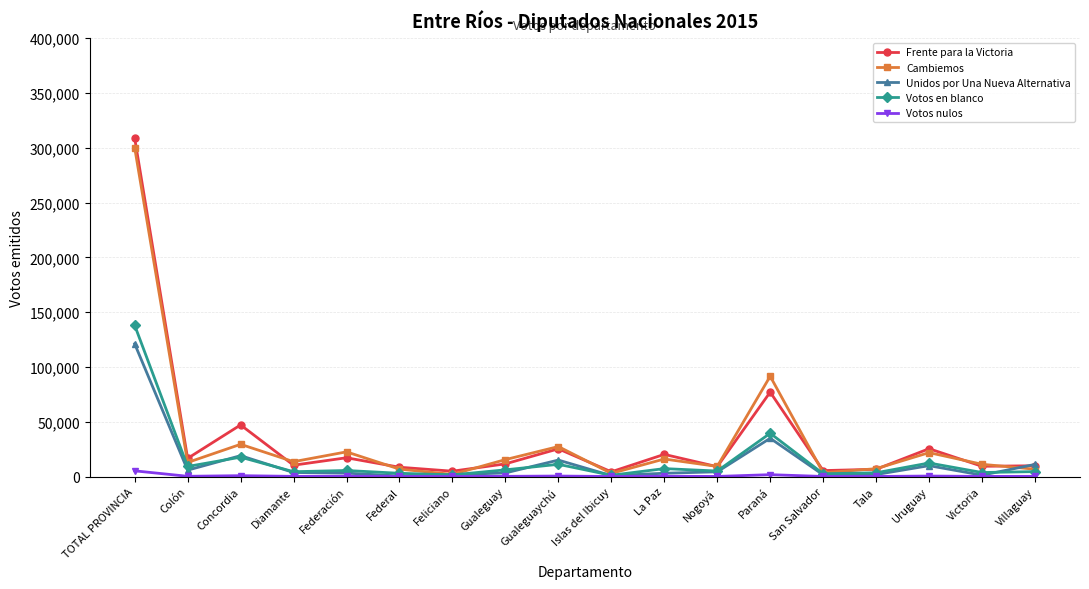

Between Diamante and Paraná, which series saw the biggest shift?

Cambiemos